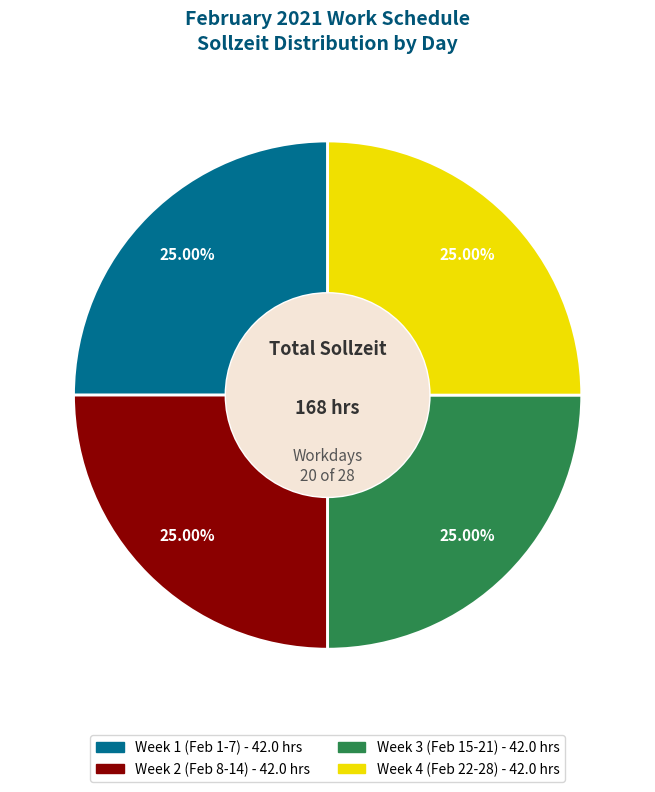

Is there any slice that represents more than half of the pie?

No